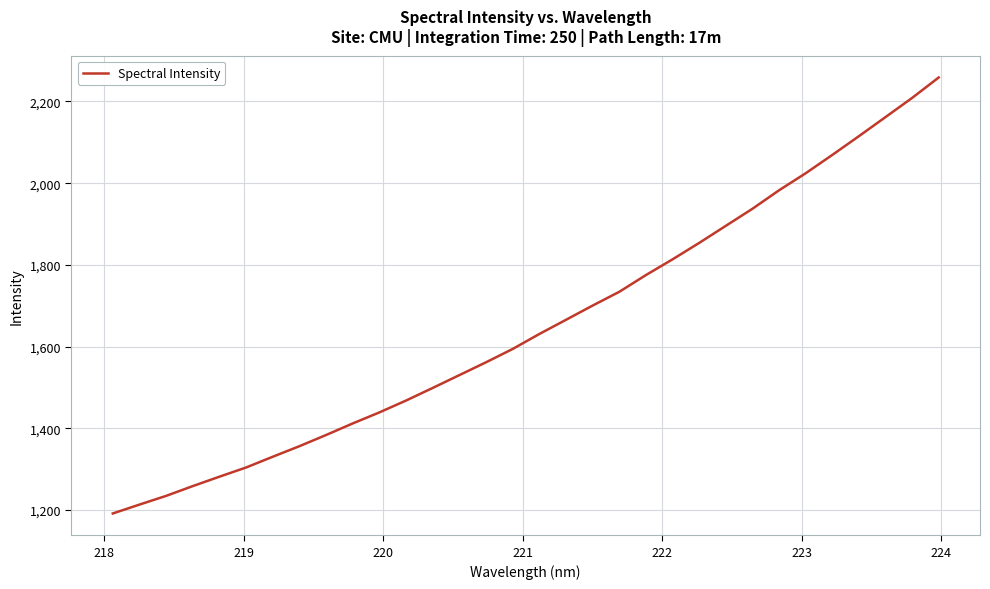

What is the smallest value displayed?

1191.4